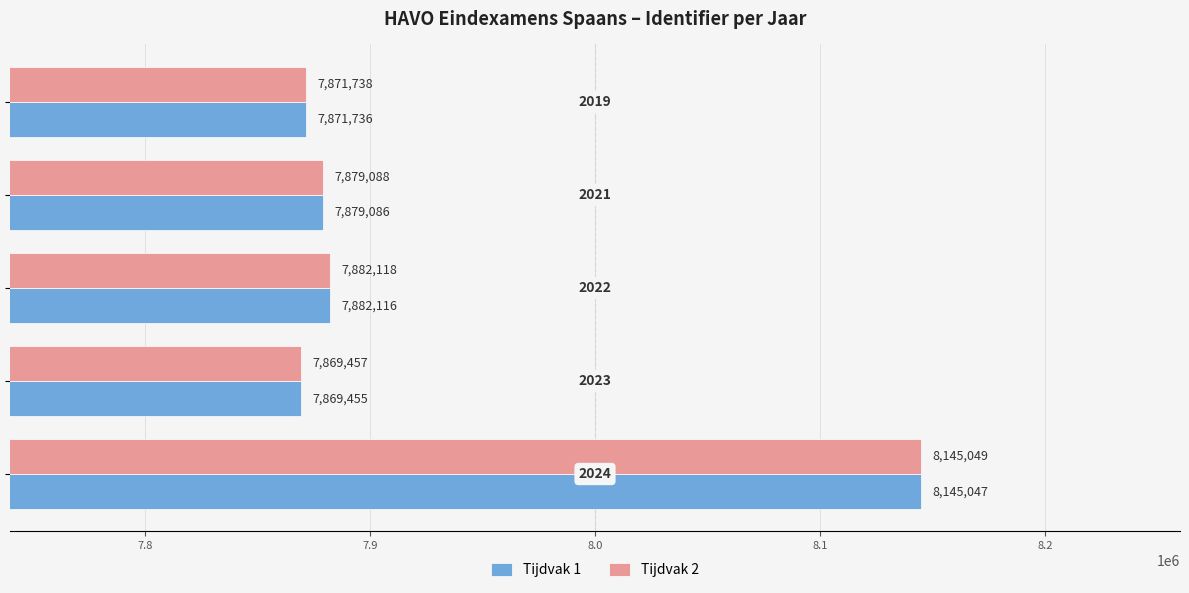

What is the minimum value for Tijdvak 2?

7869457